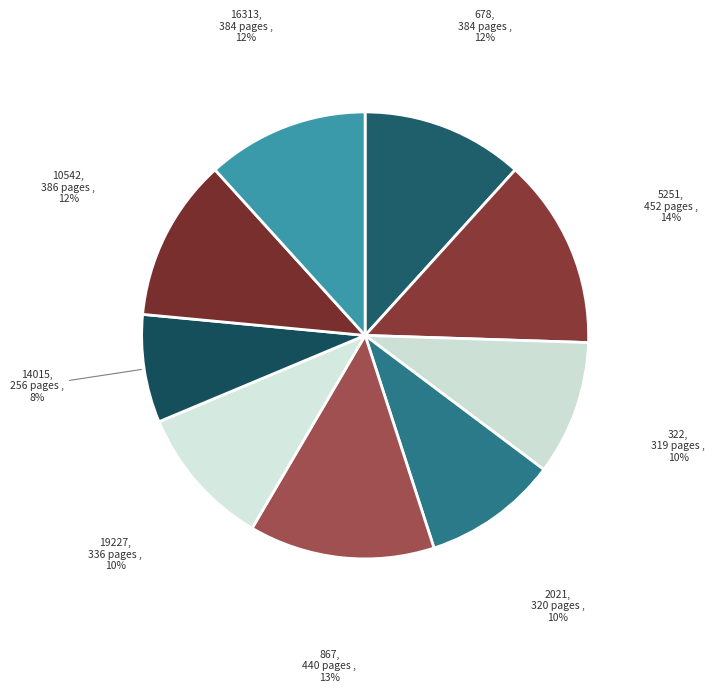

Count the number of slices in the pie.

9